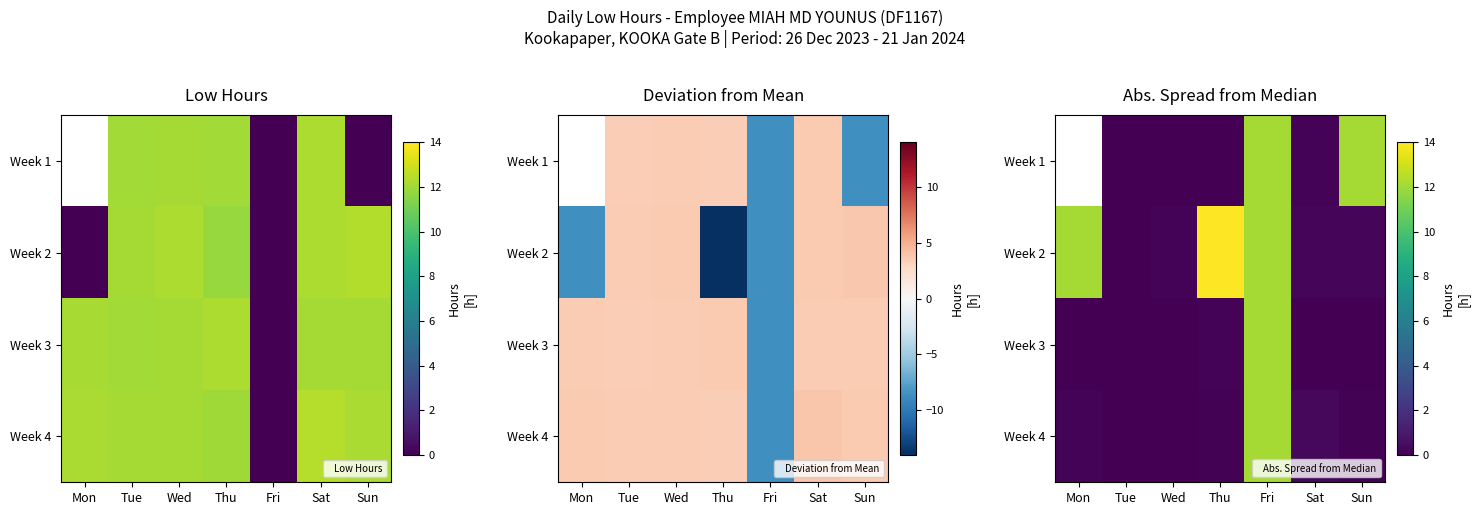

At which category is the sum across all series the highest?

Fri